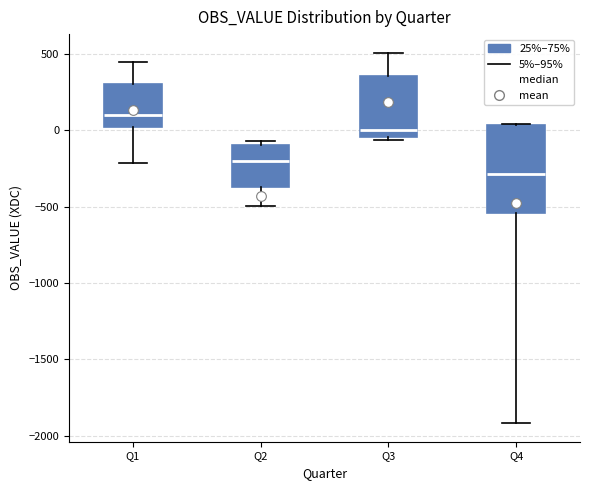

Which box has the highest median line?

Q1